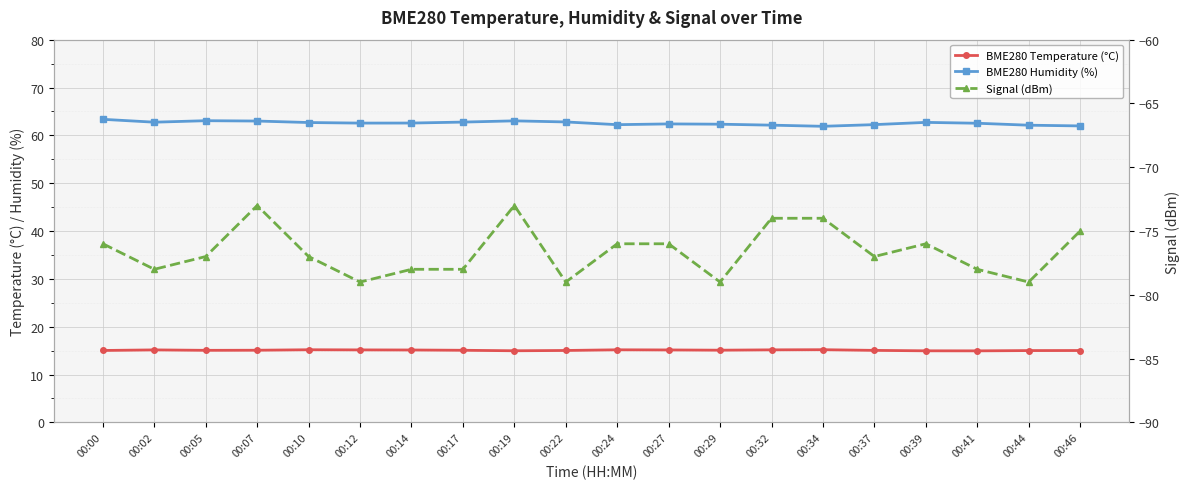

True or false: BME280 Temperature (°C) and BME280 Humidity (%) cross at least once.

False